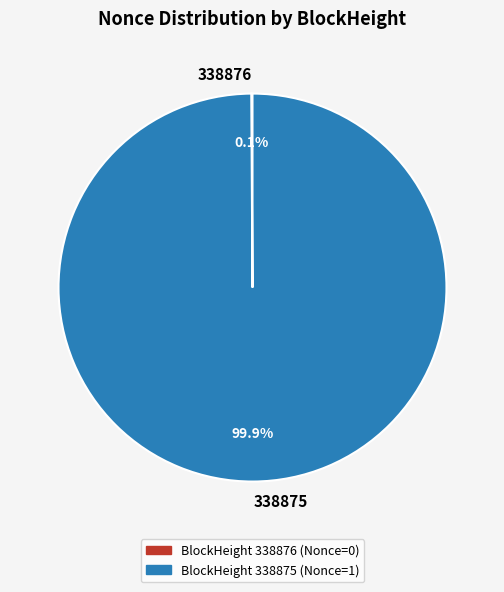

Which slice is the largest?

338875